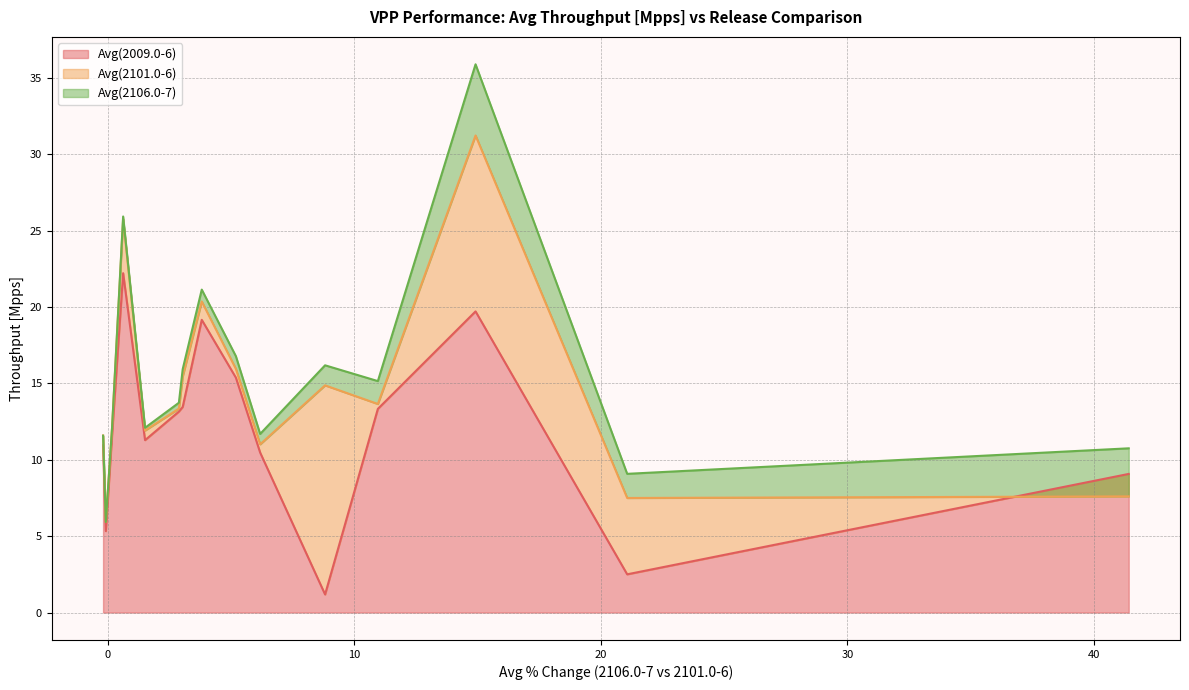

What is the minimum value shown in the chart?

1.2